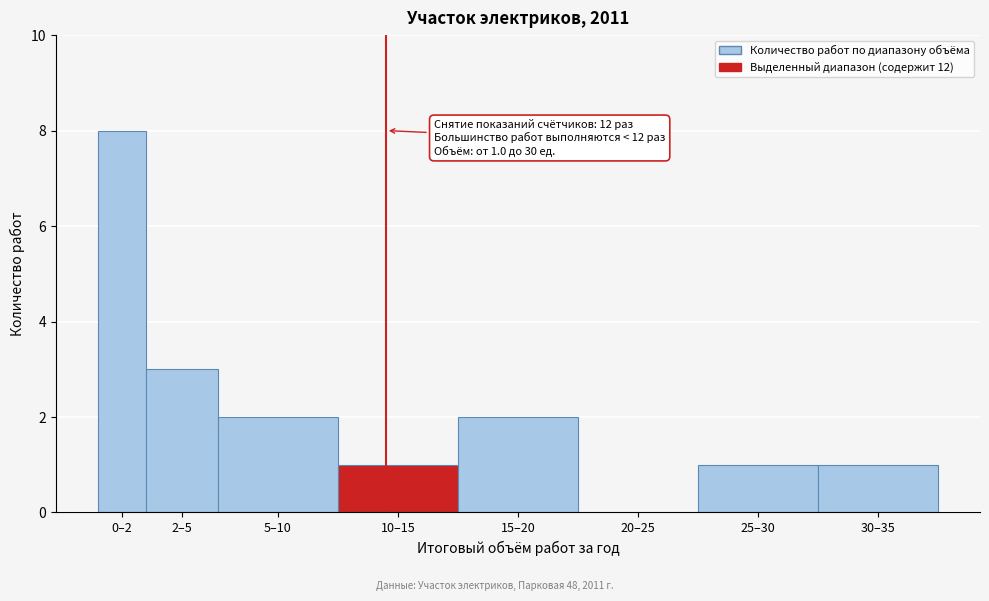

Reading left to right, transcribe all the data shown in this chart.

0–2=8	2–5=3	5–10=2	10–15=1	15–20=2	20–25=0	25–30=1	30–35=1